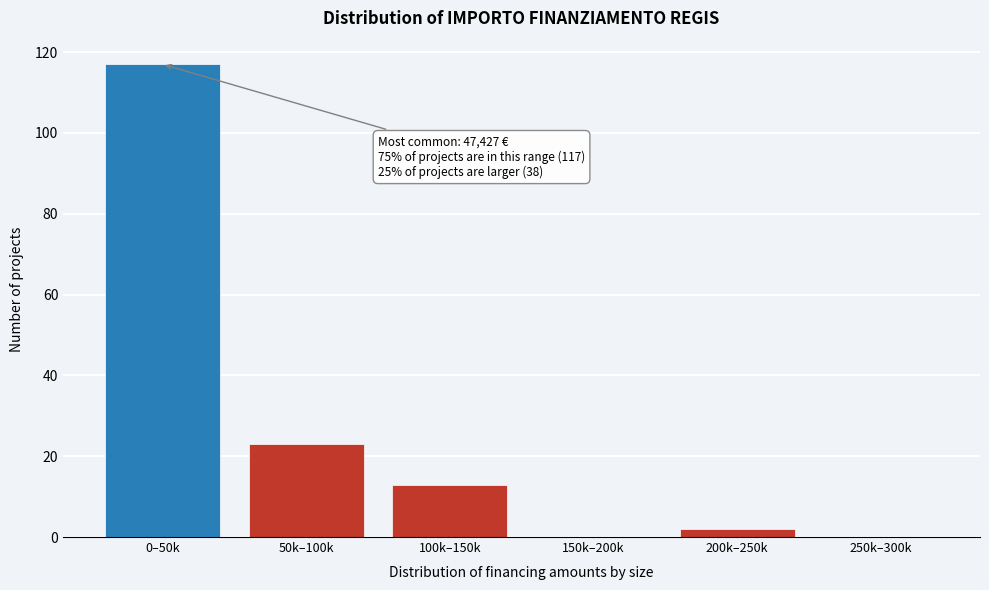

What is the change in value from 100k–150k to 250k–300k?

-13